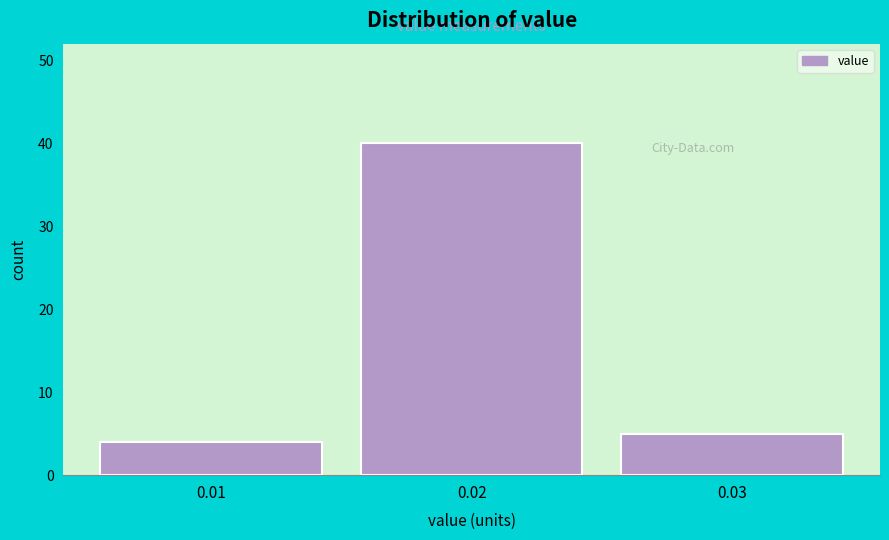

How tall is the bar that spans 0.005 to 0.015 on the x-axis? The values are not printed on the chart, so give them approximately, as read against the axis.

4